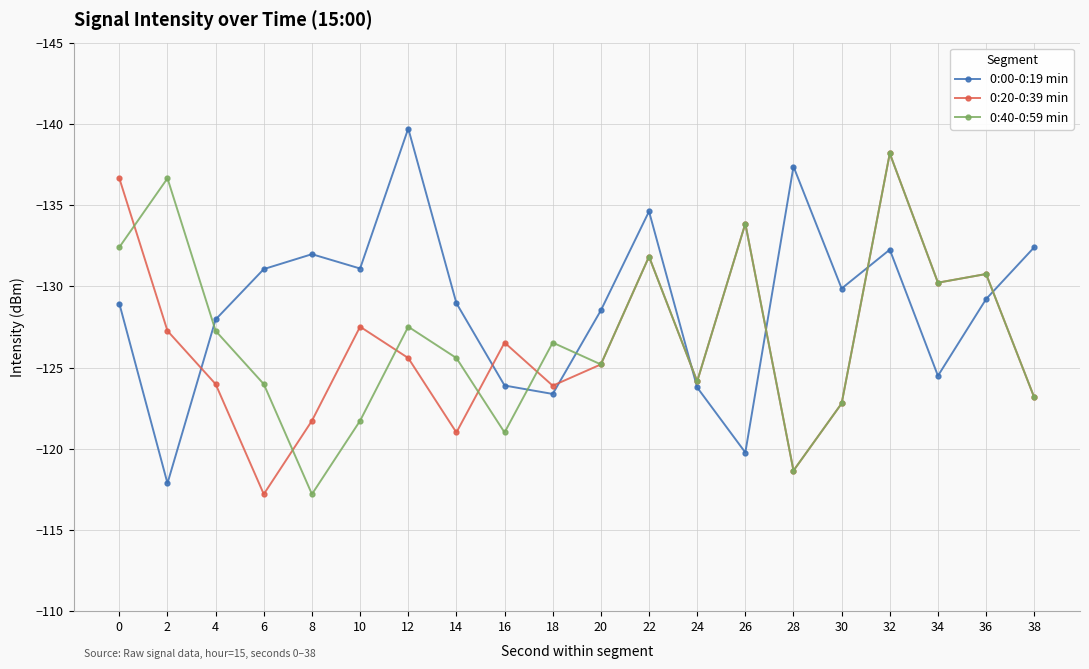

What is the approximate value of 0:20-0:39 min at 20?

-125.2